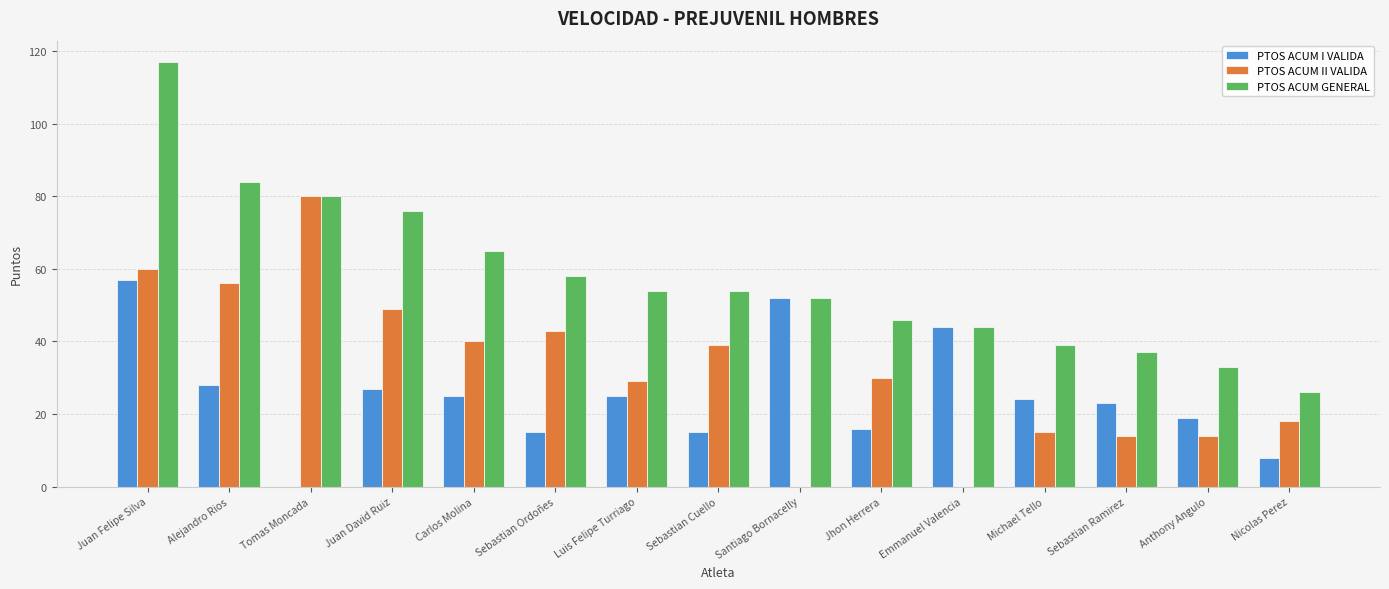

Between Luis Felipe Turriago and Michael Tello, which series saw the biggest shift?

PTOS ACUM GENERAL